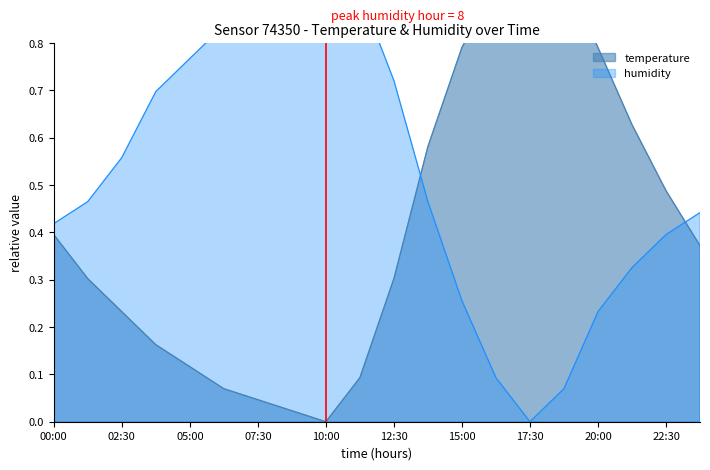

Reading left to right, what are all the values shown in this chart?

temperature: 0.4	0.3	0.2	0.2	0.1	0.1	0.0	0.0	0.0	0.1	0.3	0.6	0.8	0.9	1.0	1.0	0.8	0.6	0.5	0.4
humidity: 0.4	0.5	0.6	0.7	0.8	0.8	0.9	1.0	1.0	0.9	0.7	0.5	0.3	0.1	0.0	0.1	0.2	0.3	0.4	0.4